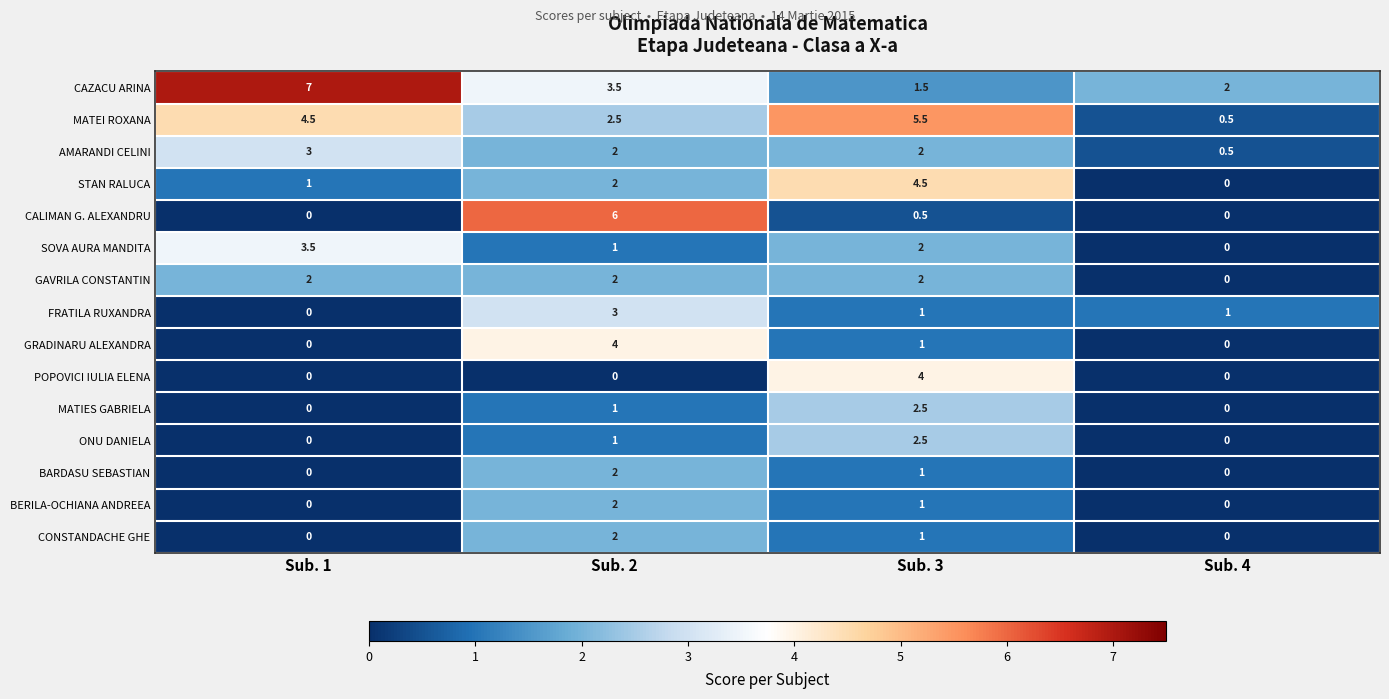

The SOVA AURA MANDITA series shows 1.0 at Sub. 2. True or false?

True